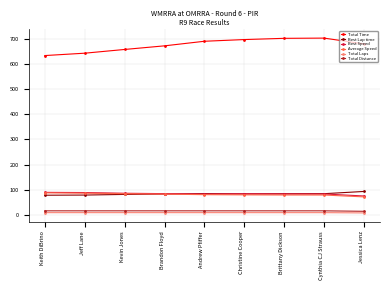

At how many categories does at least one series exceed 548?

9